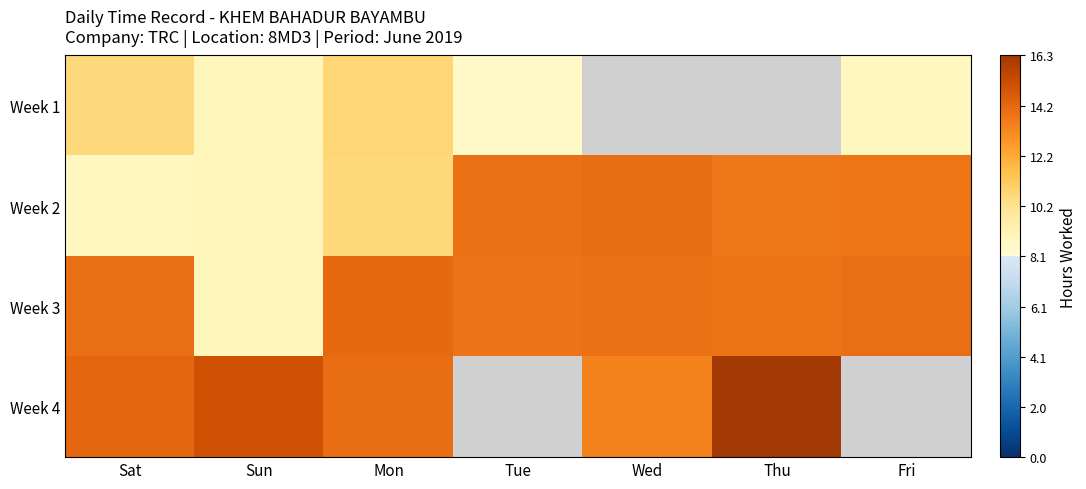

Reading right to left, extract all data points from this chart.

Week 1: Fri=8.8	Thu=0.0	Wed=0.0	Tue=8.6	Mon=10.7	Sun=8.9	Sat=10.6
Week 2: Fri=13.8	Thu=13.7	Wed=14.1	Tue=13.9	Mon=10.7	Sun=9.0	Sat=8.8
Week 3: Fri=14.0	Thu=13.9	Wed=13.9	Tue=13.8	Mon=14.2	Sun=8.9	Sat=14.0
Week 4: Fri=0.0	Thu=16.3	Wed=13.4	Tue=0.0	Mon=14.1	Sun=15.0	Sat=14.2